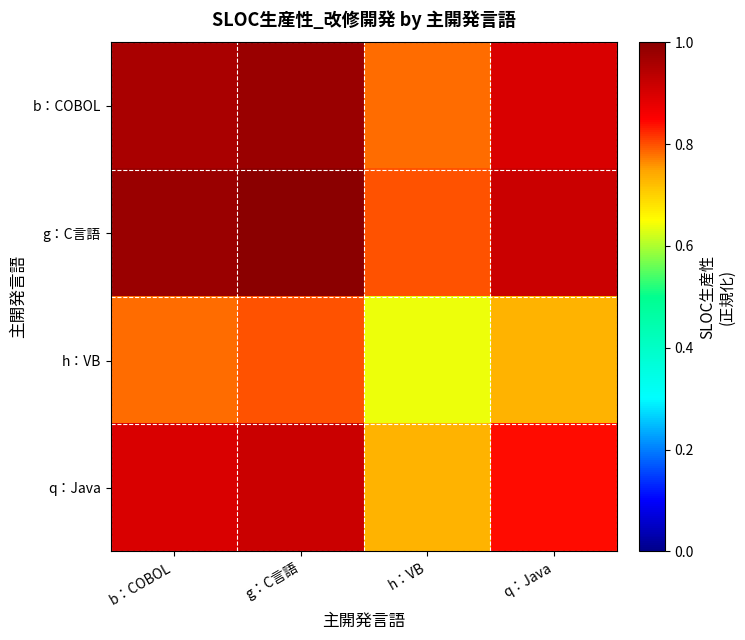

List the series in order of their peak value, highest first.

g：C言語, b：COBOL, q：Java, h：VB